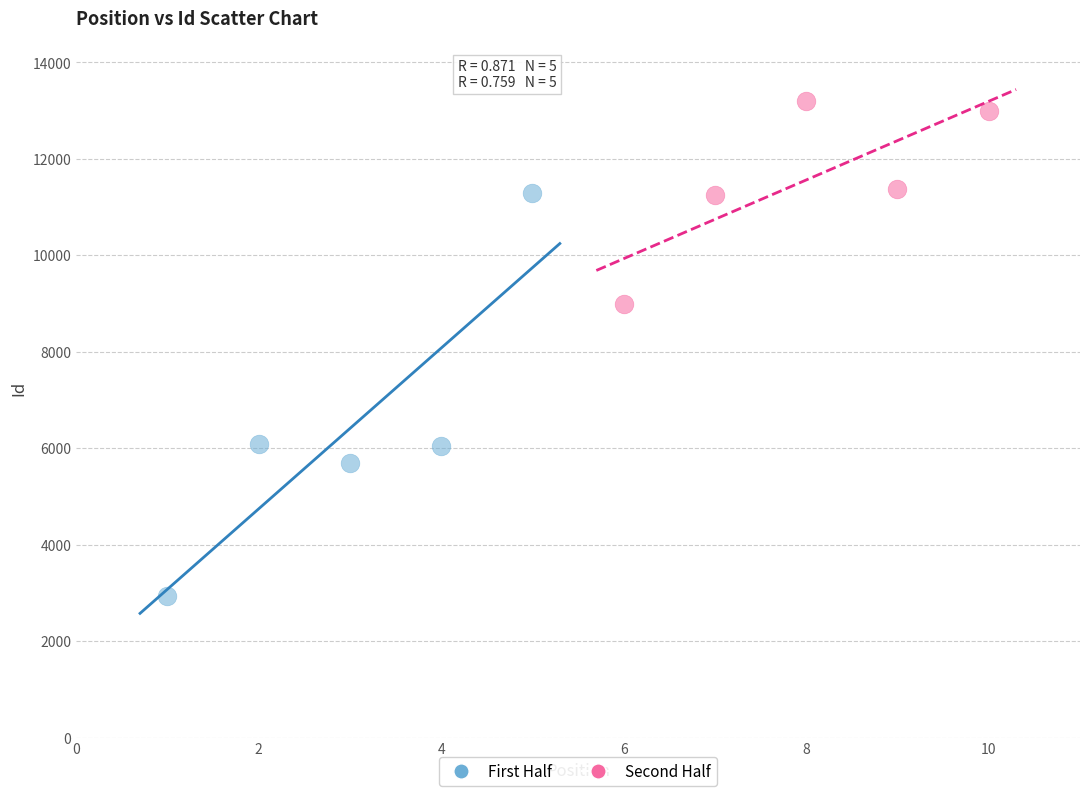

Which series has the widest spread of Y values?

First Half